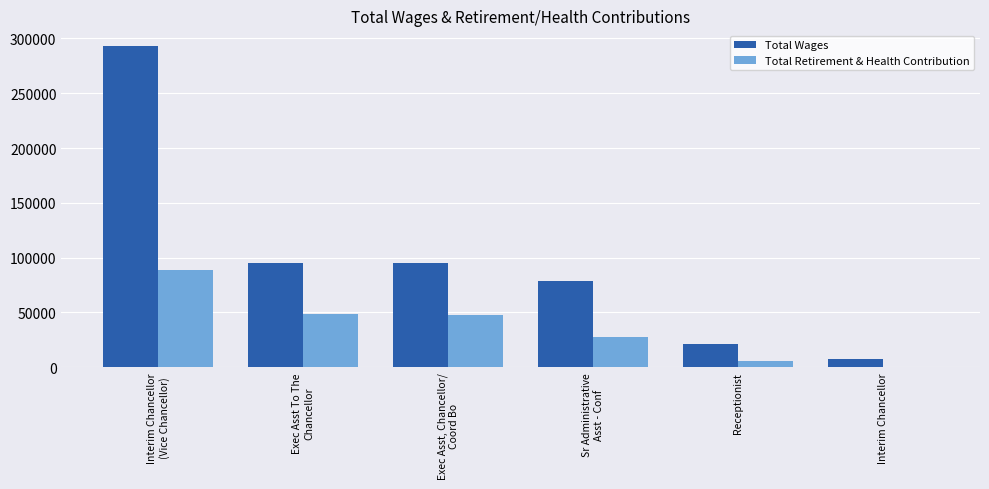

The value of Total Retirement & Health Contribution at Interim Chancellor is 55555. True or false?

False